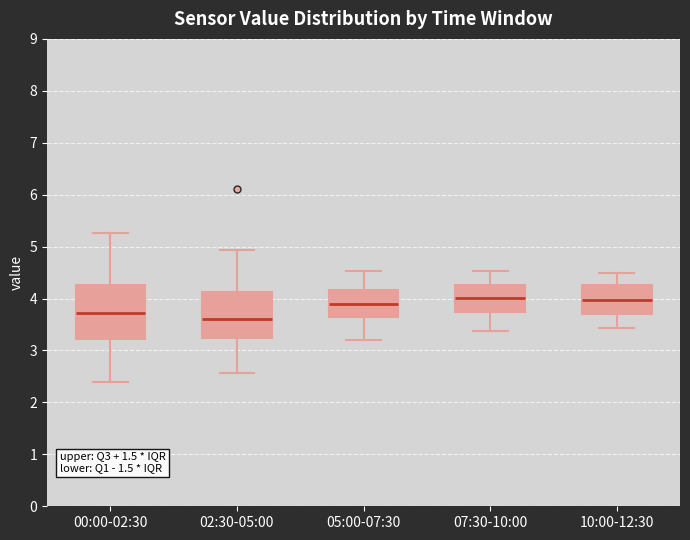

Comparing the boxes themselves (not the whiskers), which one is the tallest?

00:00-02:30